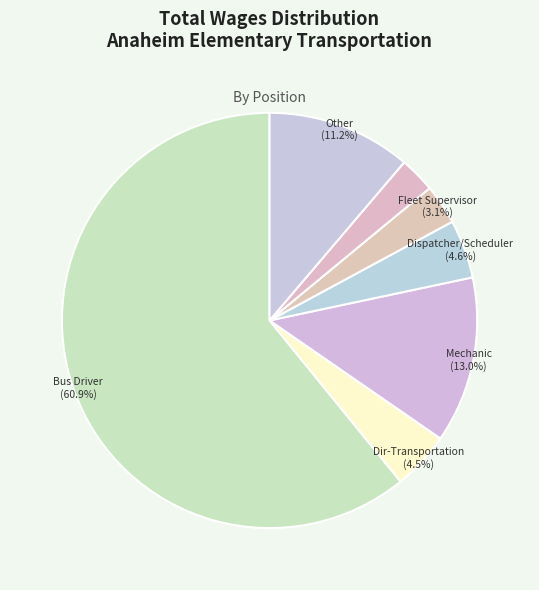

To the nearest percent, what is the difference between the largest and smallest slice percentages?

58%